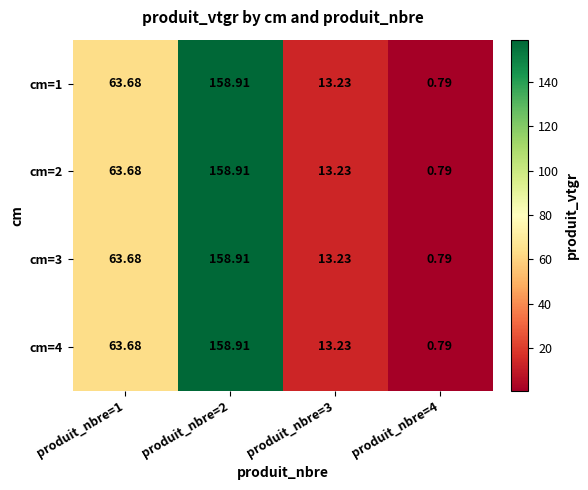

Is the value of cm=2 at produit_nbre=1 greater than the value of cm=3 at produit_nbre=4?

Yes